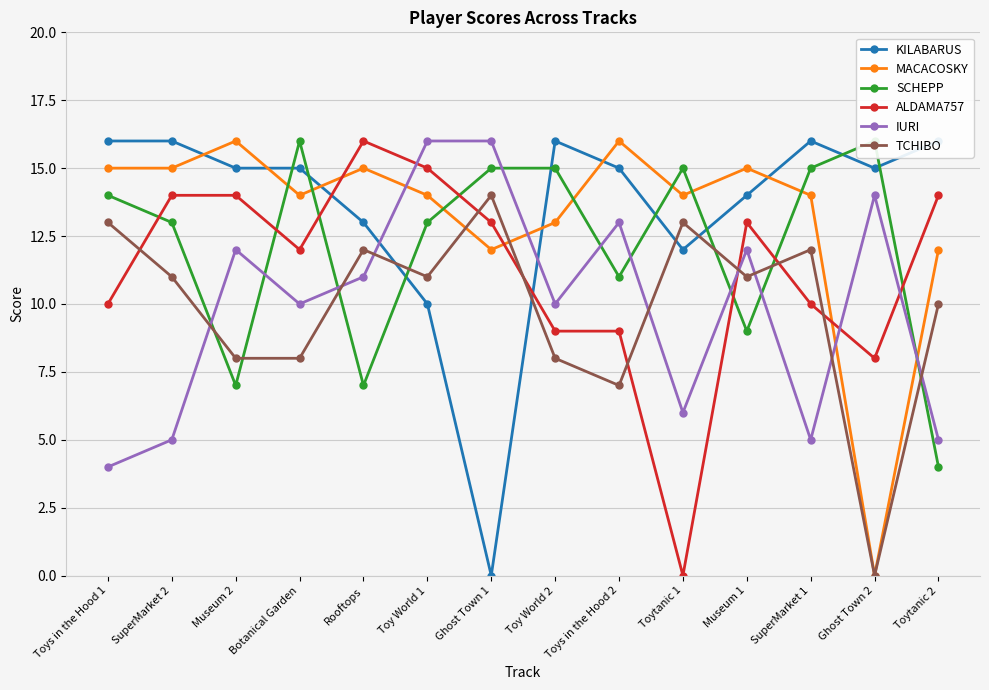

What are all the series names shown in the legend?

KILABARUS, MACACOSKY, SCHEPP, ALDAMA757, IURI, TCHIBO